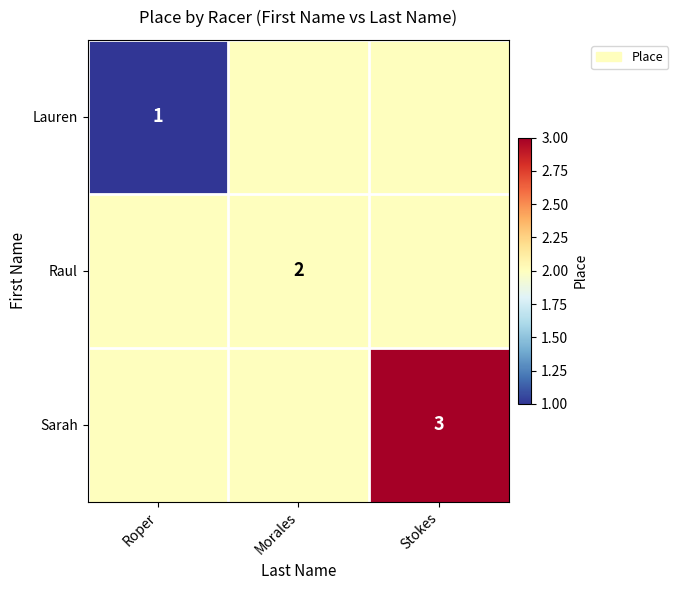

The Lauren series shows 1 at Roper. True or false?

True